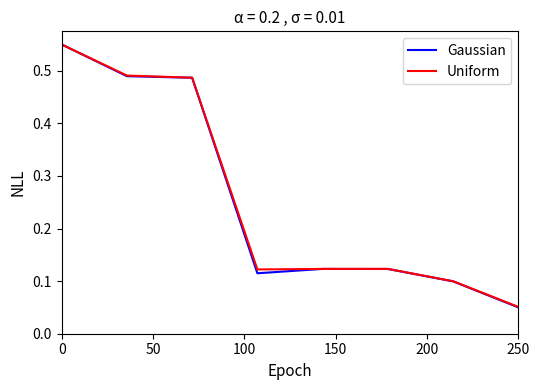

Which series has the largest range (max minus min)?

Gaussian